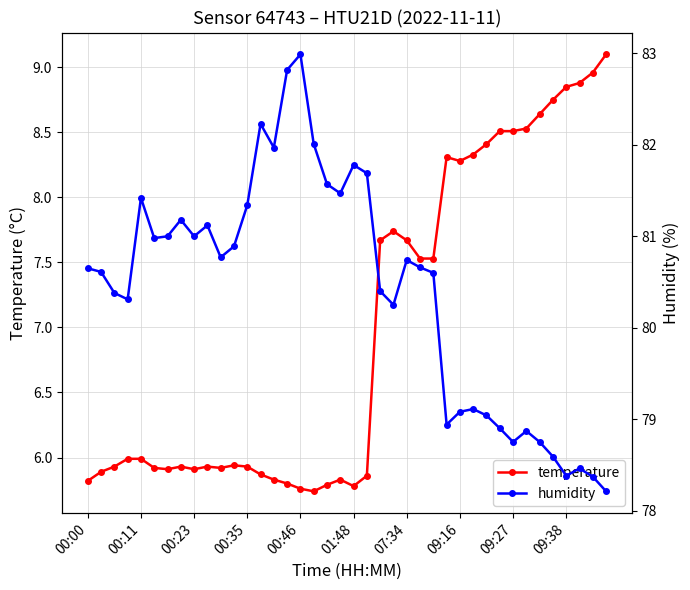

Is it true that temperature equals 6.0 at 00:11?

True